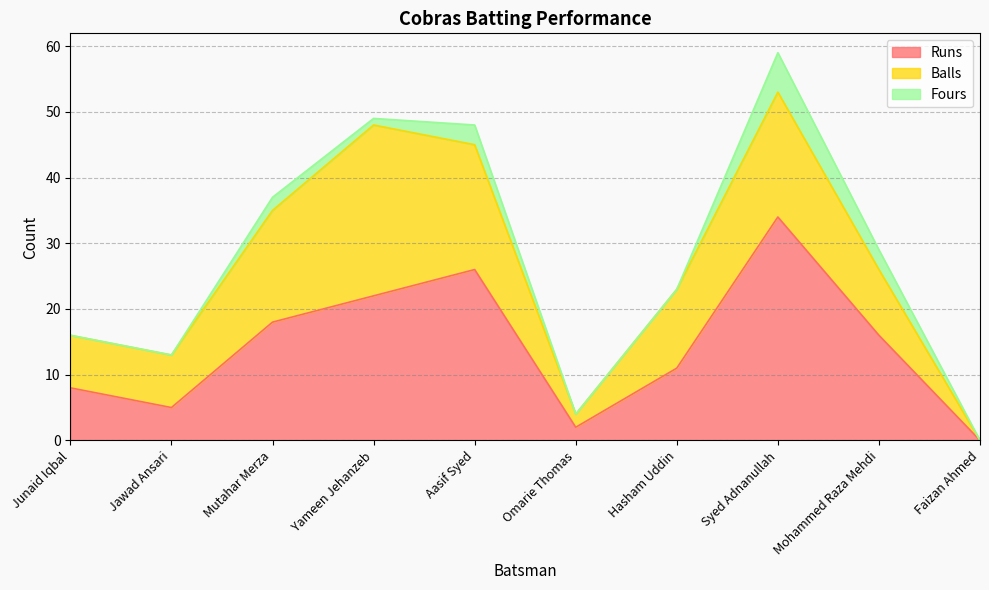

At how many categories does at least one series exceed 6?

8